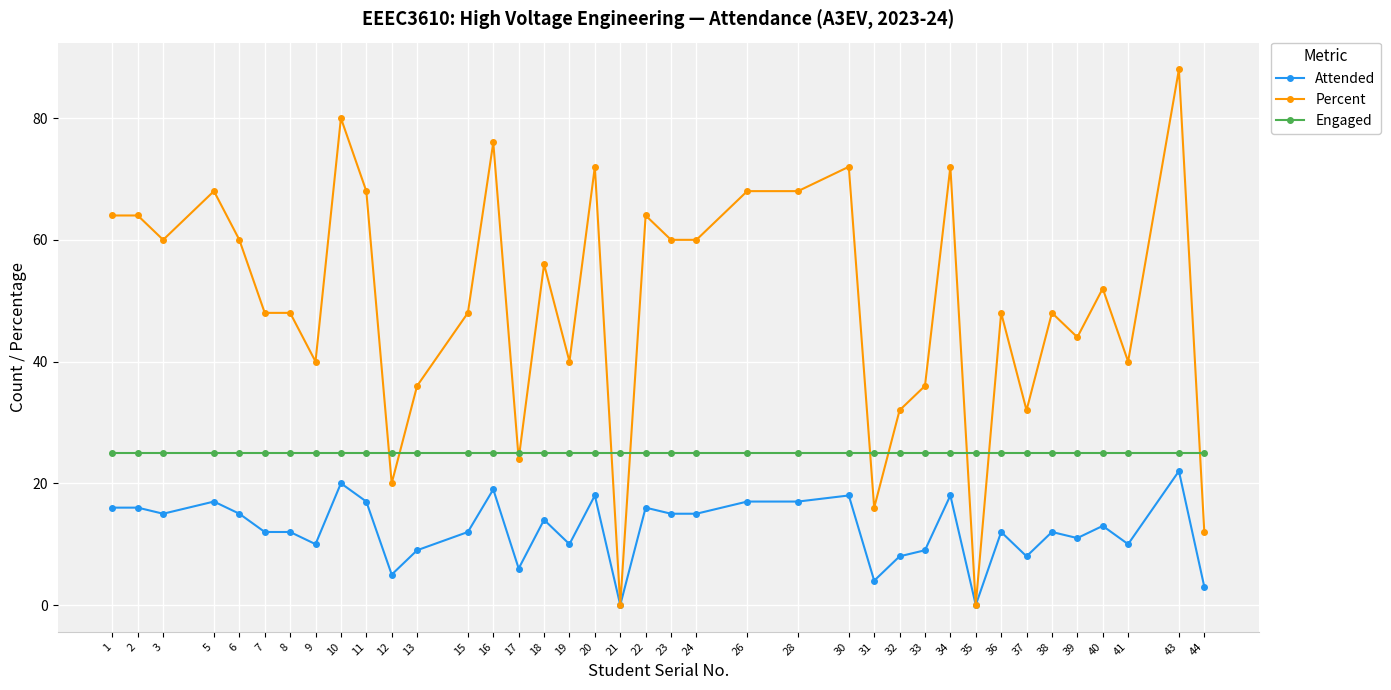

At how many categories does at least one series exceed 13?

38